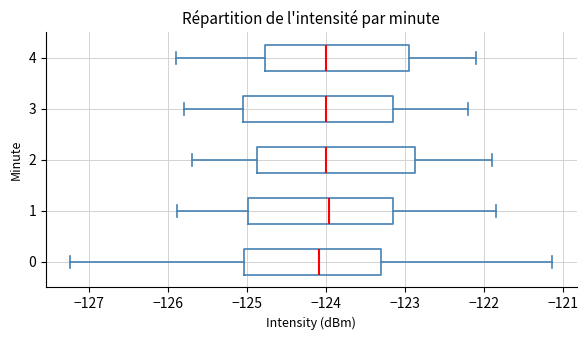

Reading bottom to top, transcribe this box plot: for each box, give where its median line is, the range the box spans, and where its two whiskers end, as read against the x-axis. The values are not printed on the chart, so give them approximately, as read against the axis.

0: median -124.1, box -125.0 to -123.3, whiskers -127.2 to -121.1
1: median -124.0, box -125.0 to -123.2, whiskers -125.9 to -121.8
2: median -124.0, box -124.9 to -122.9, whiskers -125.7 to -121.9
3: median -124.0, box -125.0 to -123.1, whiskers -125.8 to -122.2
4: median -124.0, box -124.8 to -122.9, whiskers -125.9 to -122.1